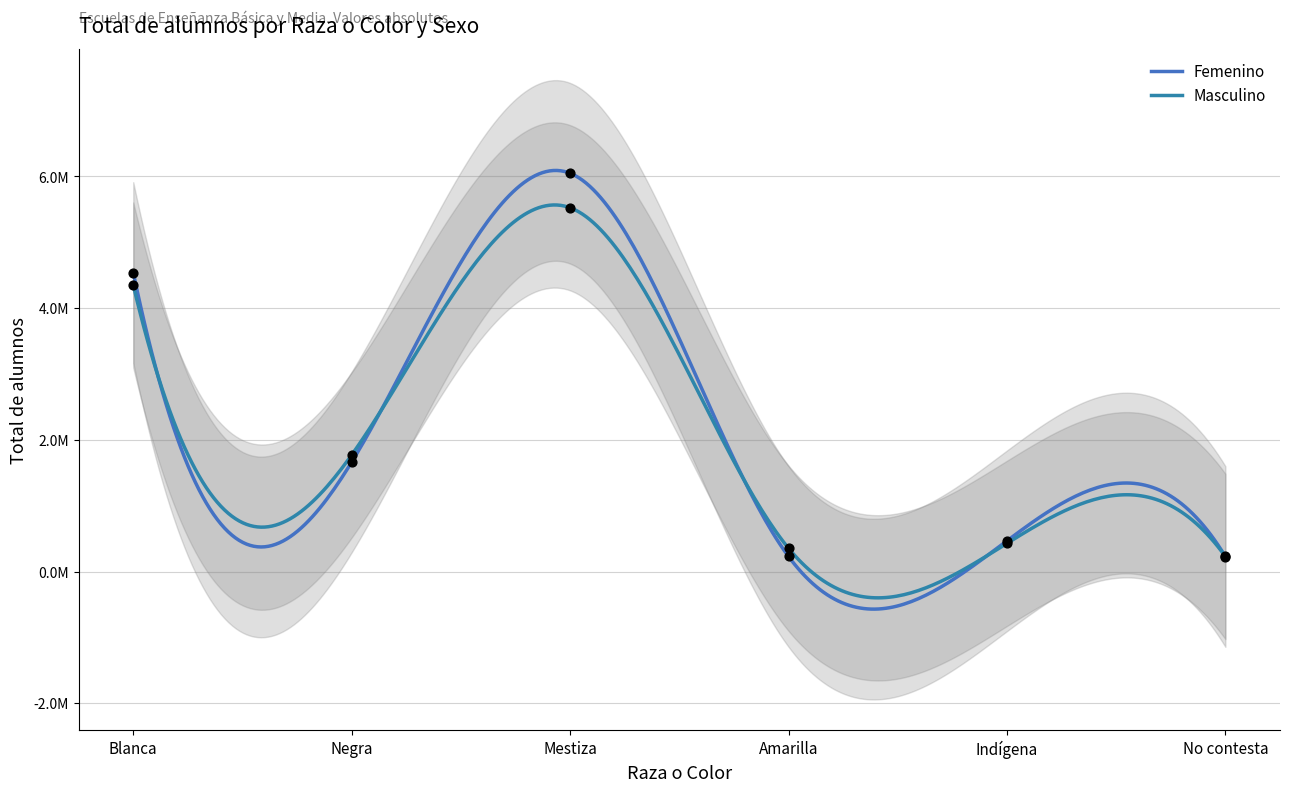

Which series has the largest total across all categories?

Femenino